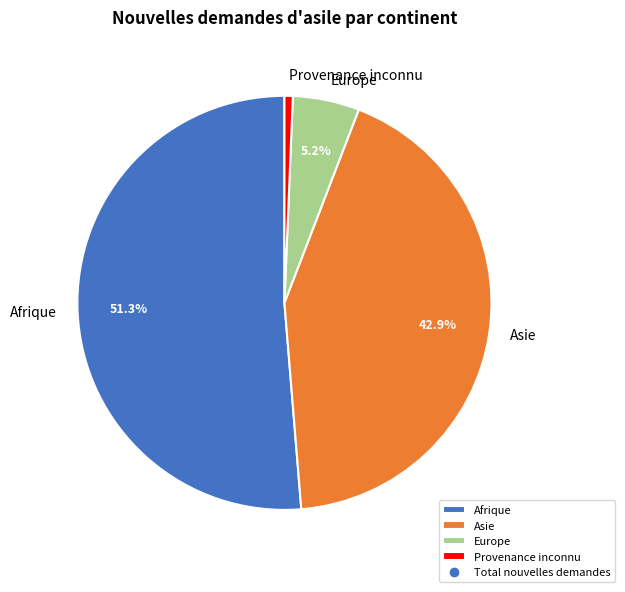

Combined, what portion of the pie is Europe and Asie?

48.1%